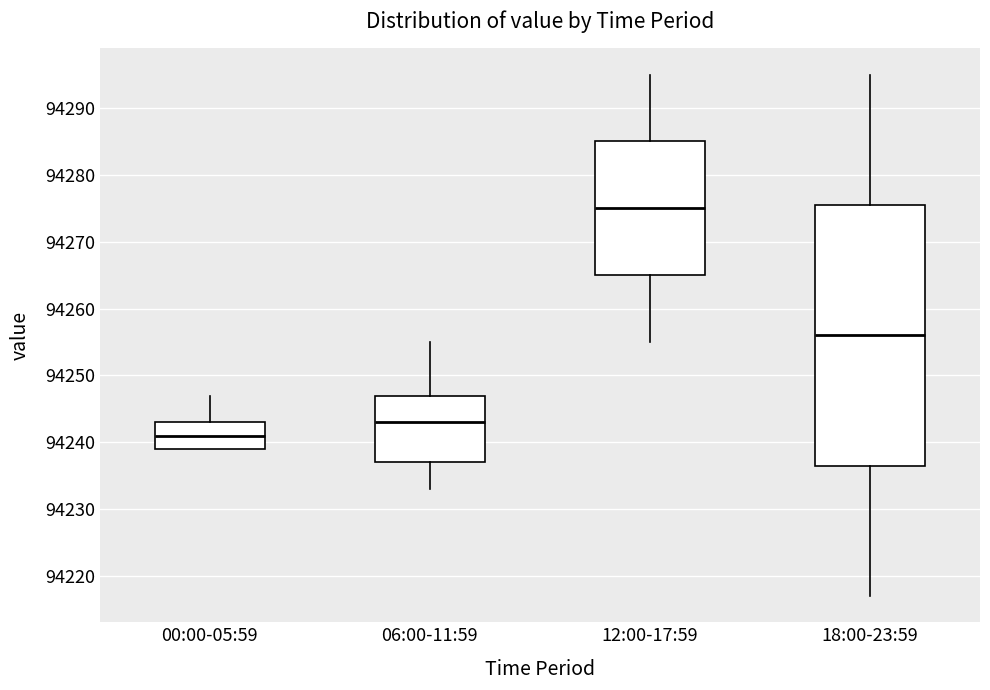

Which box has the highest median line?

12:00-17:59